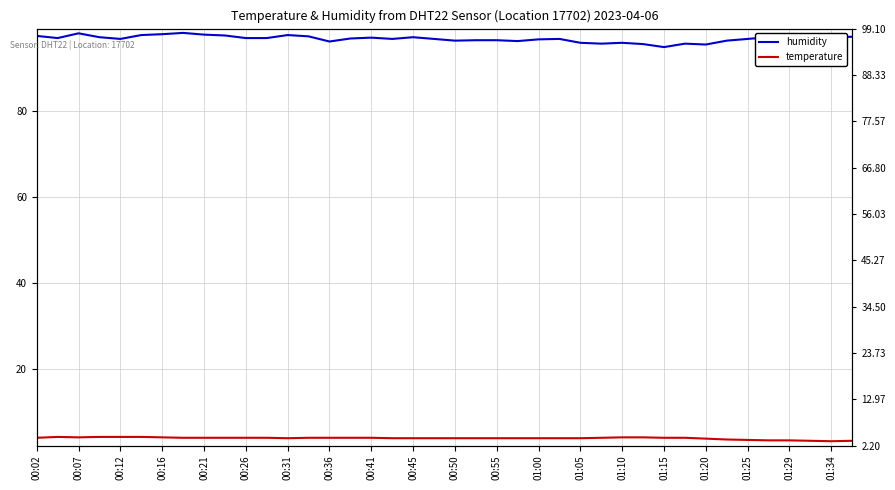

True or false: temperature and humidity intersect in this chart.

False